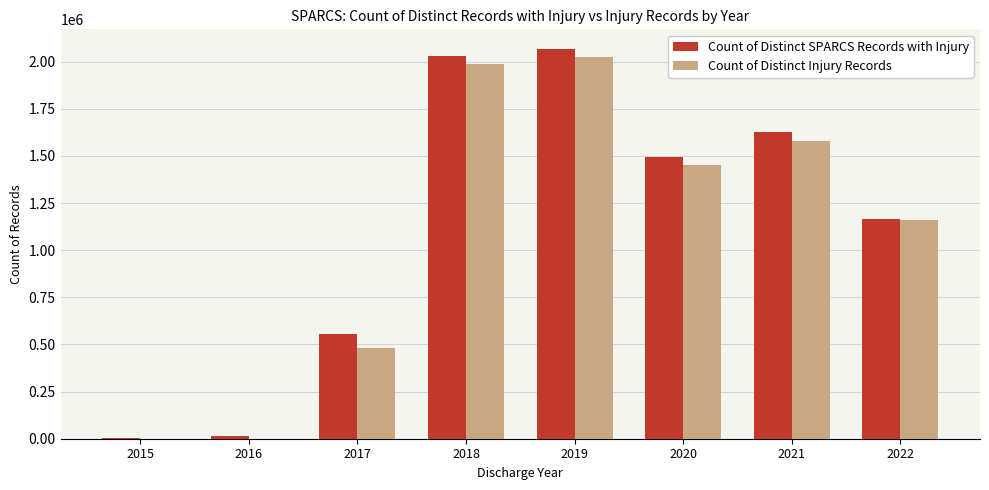

What is the sum of the Count of Distinct Injury Records values at 2020 and 2015?

1450740